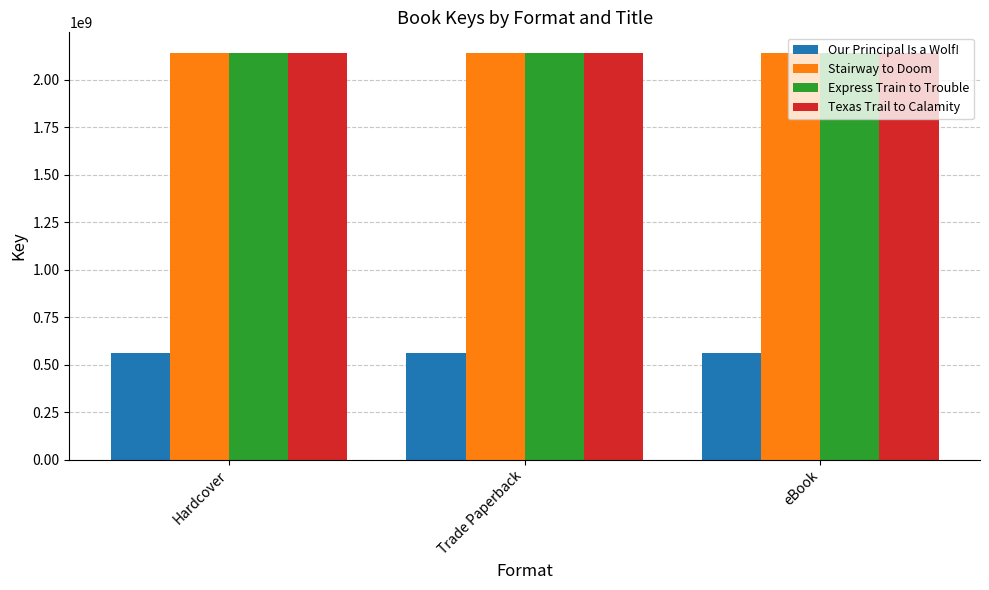

The value of Stairway to Doom at Hardcover is 3741869821. True or false?

False